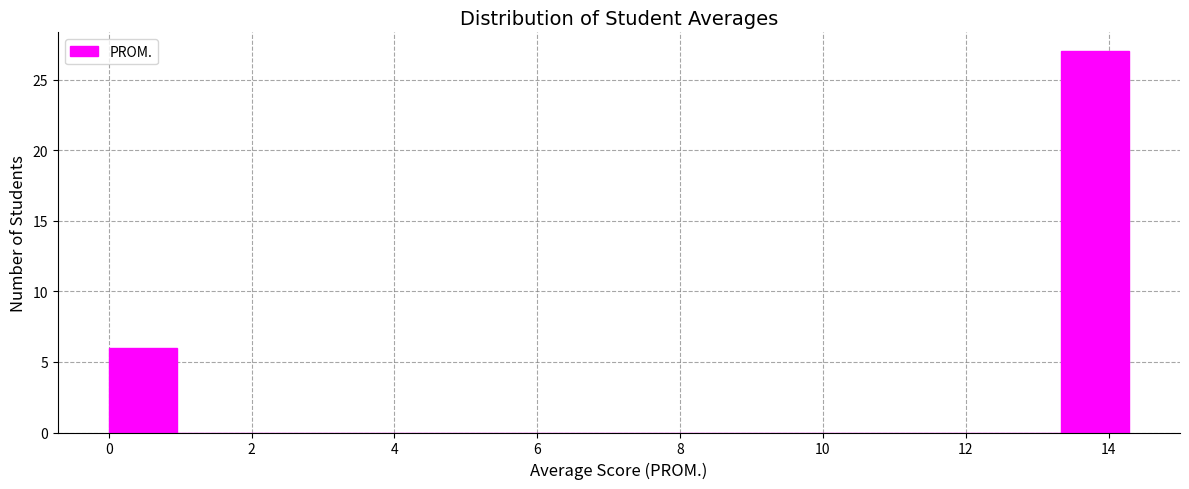

What is the height of the bar covering 0.0 to 1.0 on the x-axis? Neither the bar edges nor the heights are printed on the chart, so give them approximately, as read against the axes.

6